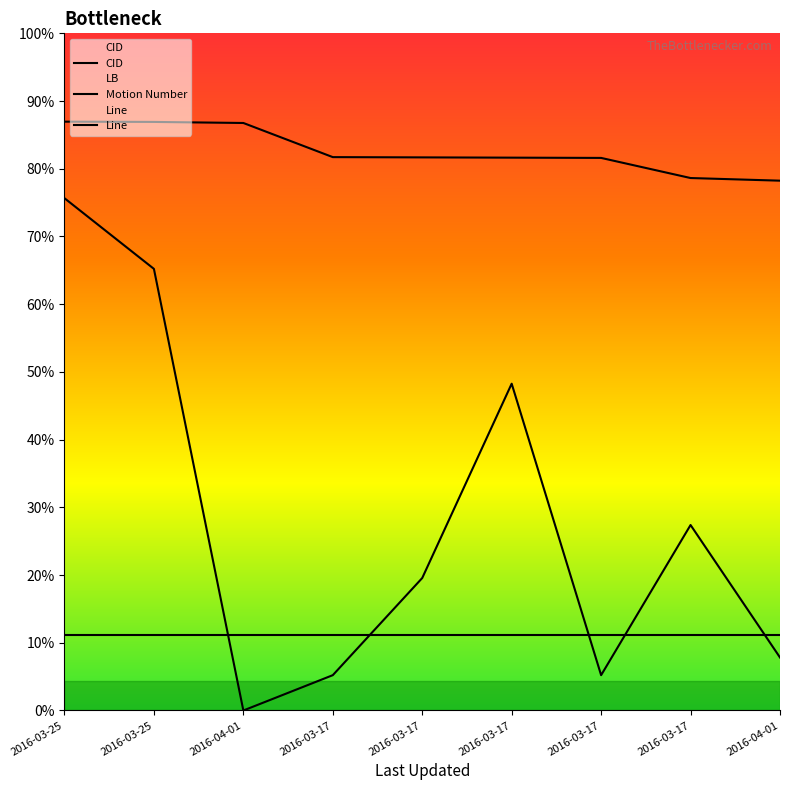

Reading left to right, list all the values displayed in this chart.

CID: 2000.0	1999.1	1995.5	1879.6	1878.7	1877.8	1876.9	1808.5	1799.6
Line: 1740.0	1500.0	0.0	120.0	450.0	1110.0	120.0	630.0	180.0